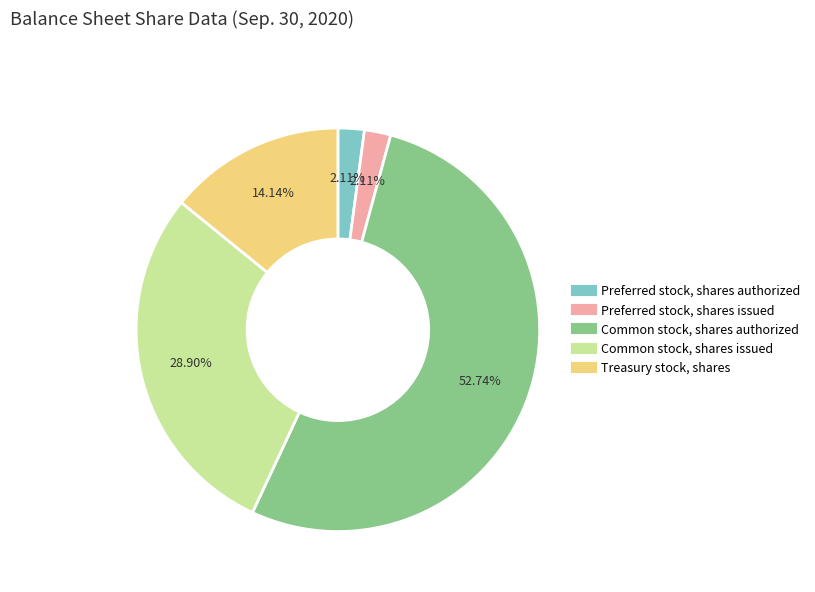

To the nearest percent, what is the average slice percentage?

20%